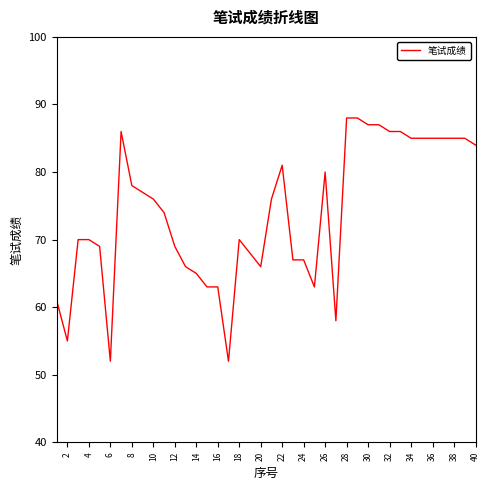

What is the difference between the maximum and minimum values?

36